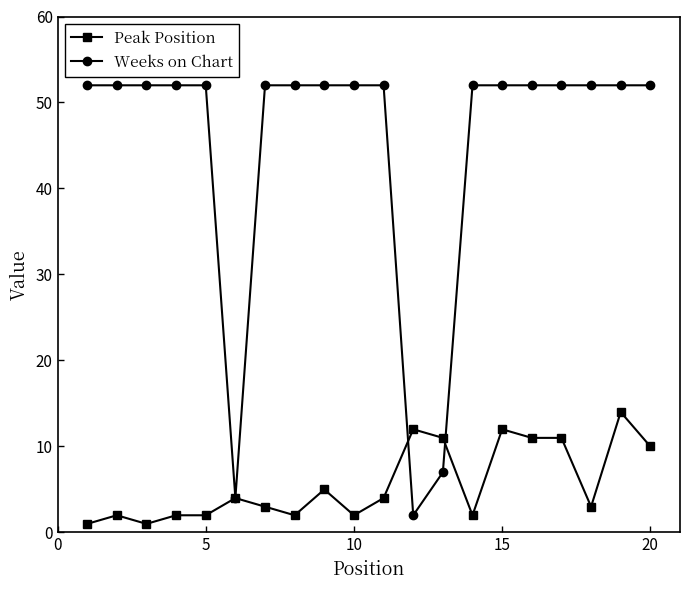

Which series has the widest spread of values?

Weeks on Chart